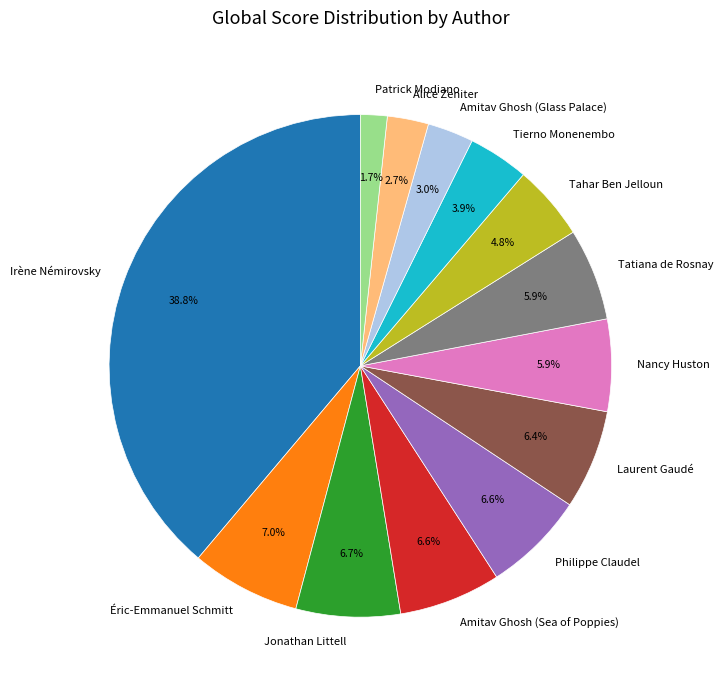

Approximately how many times larger is the value at Patrick Modiano compared to Nancy Huston?

0.3